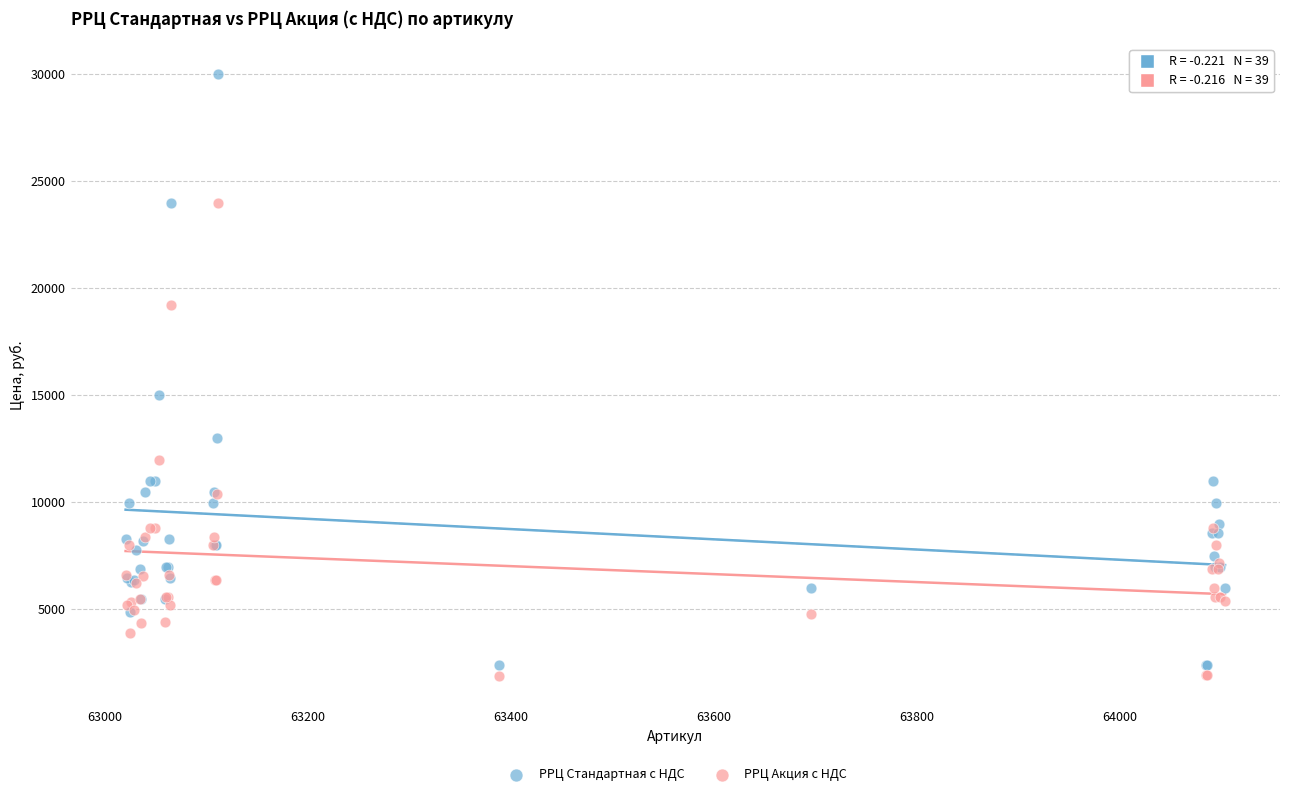

Which series has the largest Y range (max minus min)?

РРЦ Стандартная с НДС